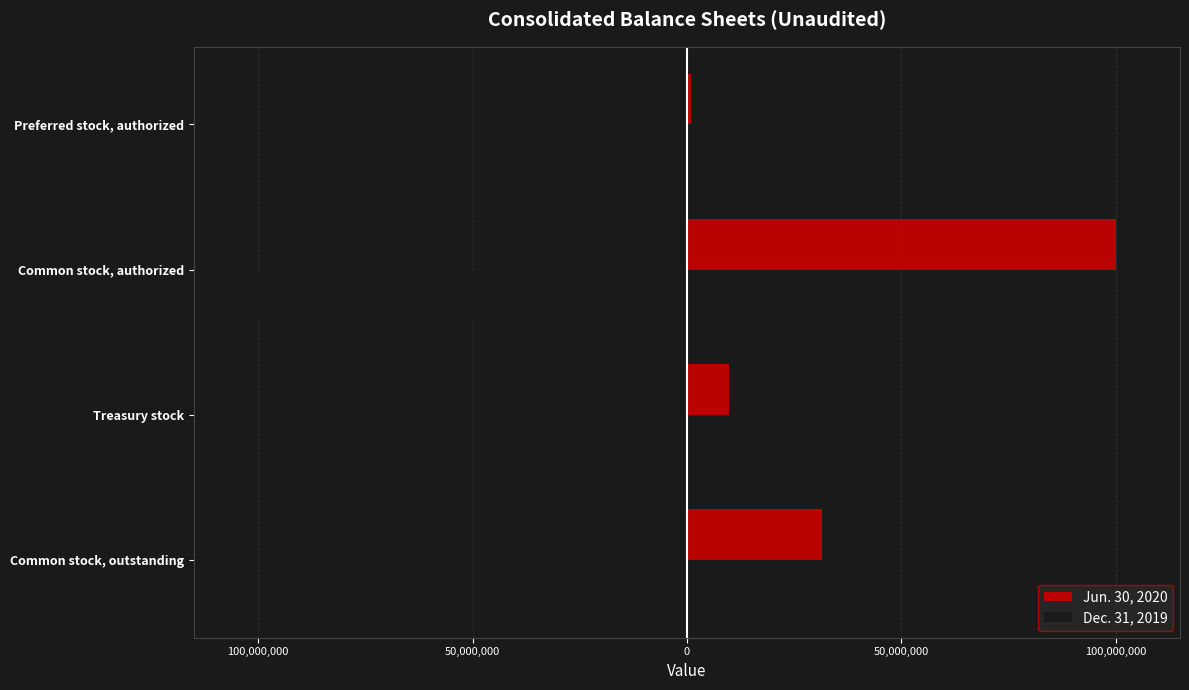

What are all the series names shown in the legend?

Jun. 30, 2020, Dec. 31, 2019